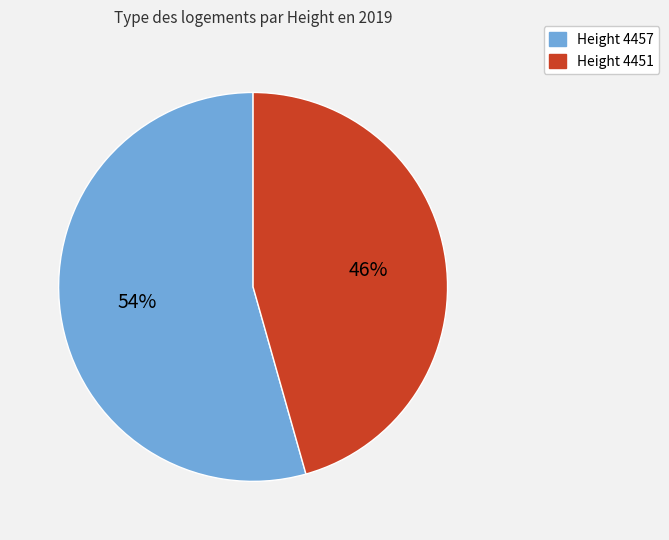

To the nearest percent, what is the average slice percentage?

50%